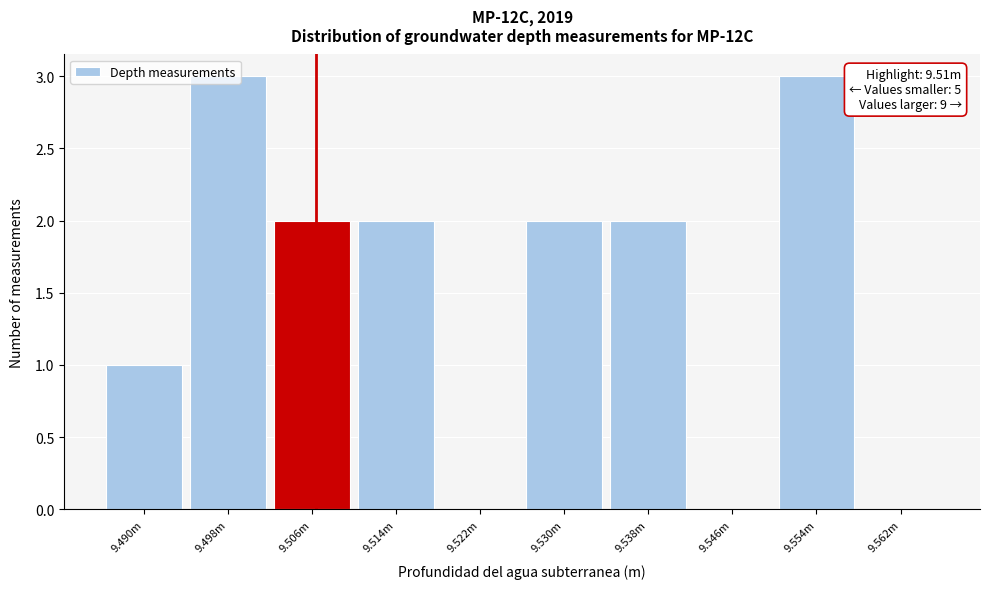

What is the change in value from 9.522m to 9.554m?

+3